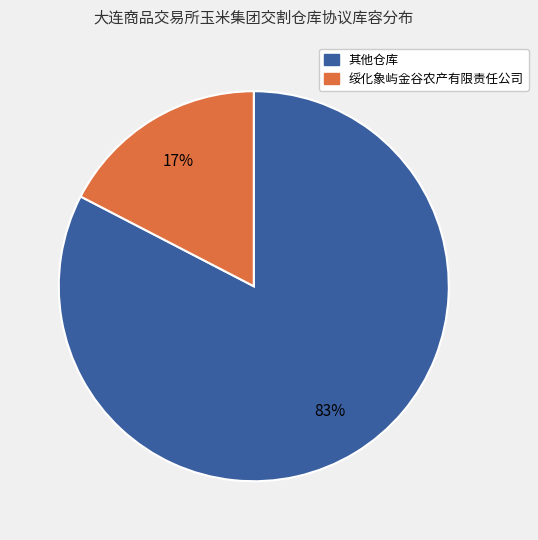

Is there a majority slice in this chart?

Yes